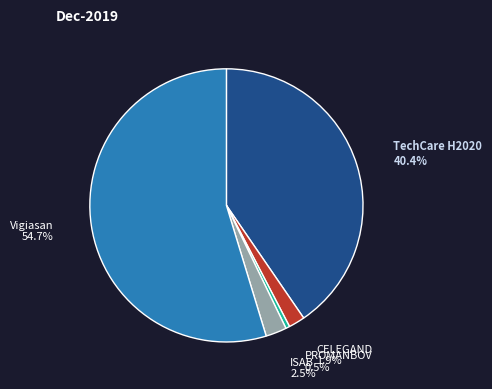

Is there any slice that represents more than half of the pie?

Yes